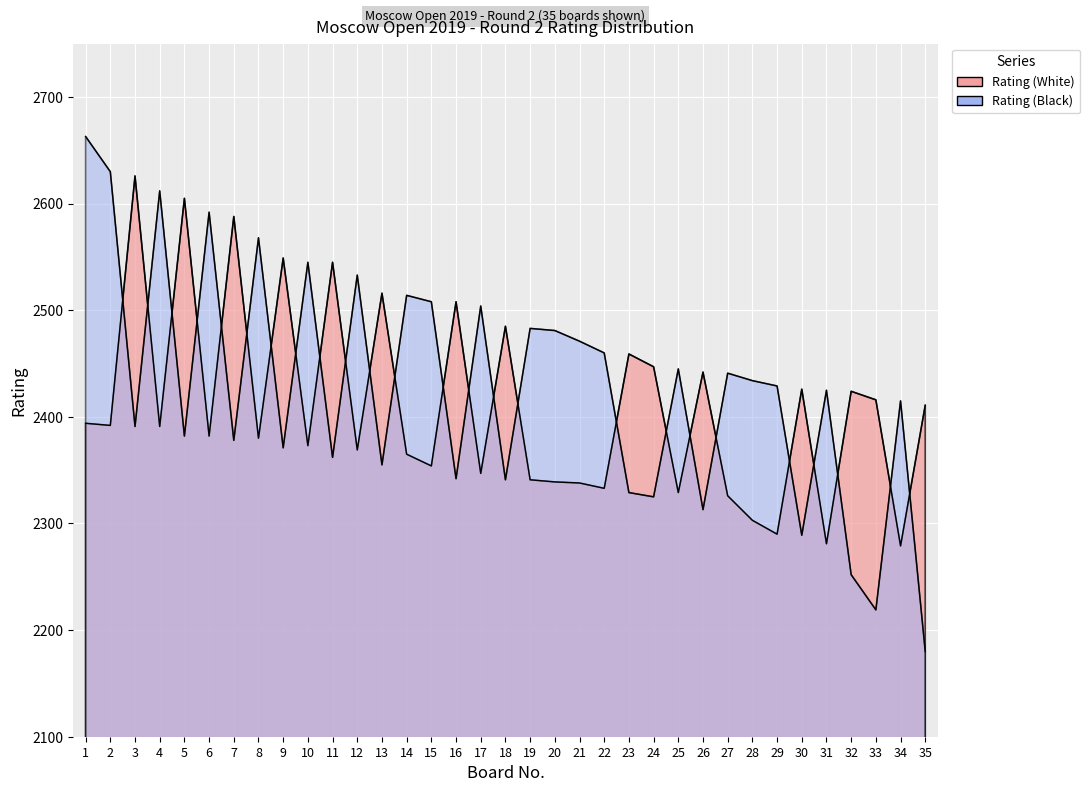

Which label corresponds to the smallest value in the chart?

35